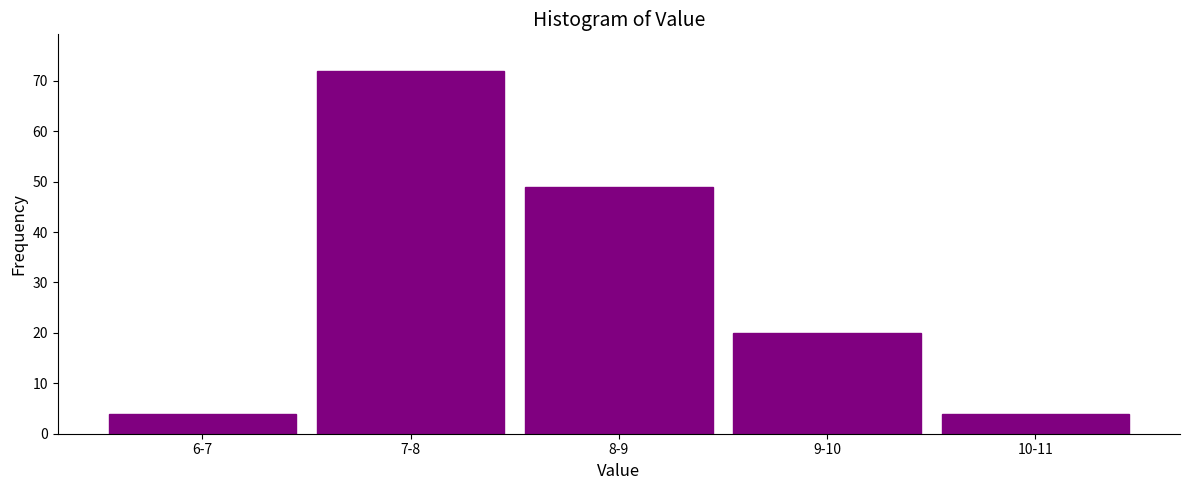

Reading left to right, extract all data points from this chart.

6-7=4	7-8=72	8-9=49	9-10=20	10-11=4